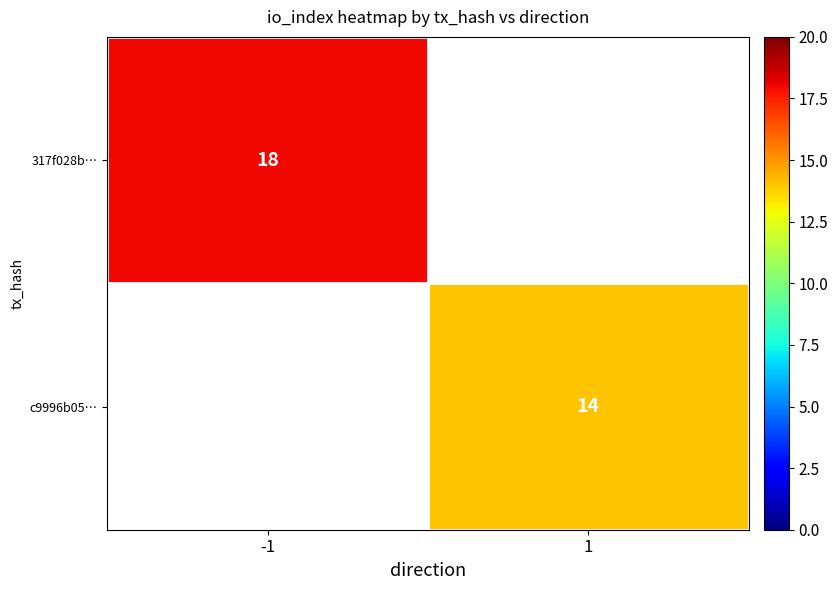

The value of 317f028b… at -1 is 12. True or false?

False